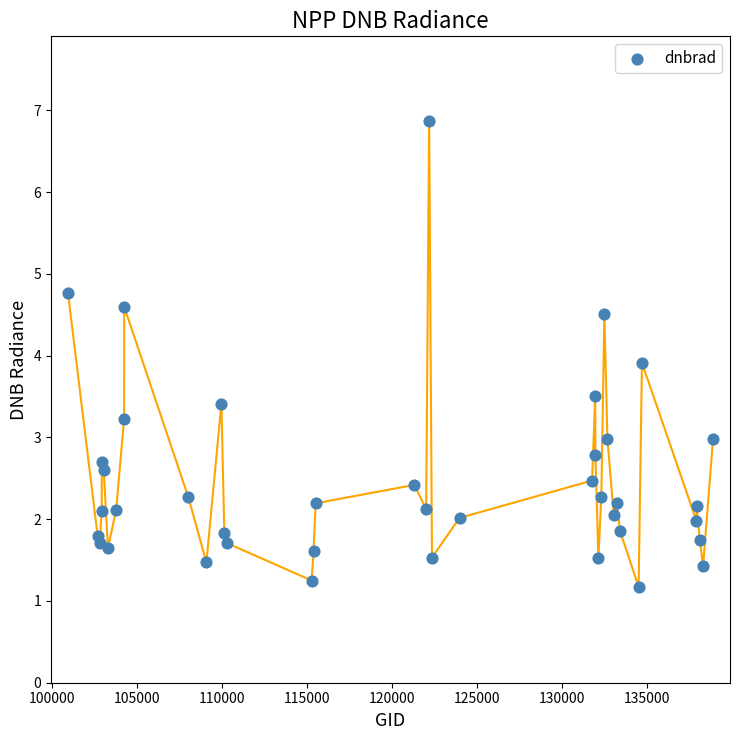

What is the range of Y values (max minus min)?

5.7